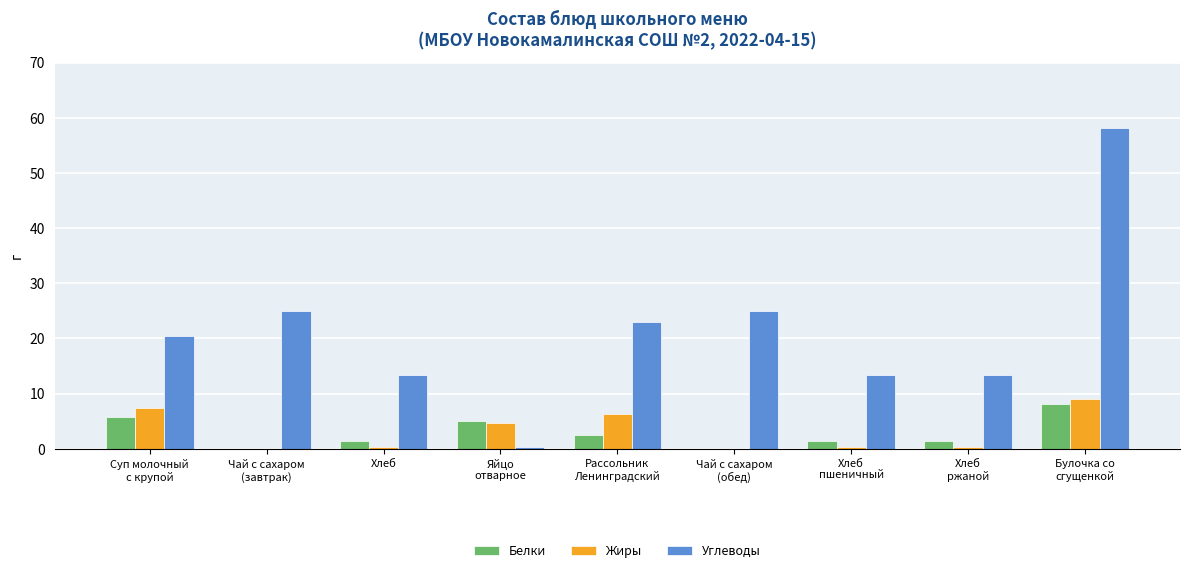

What is the sum of all Углеводы values?

191.7